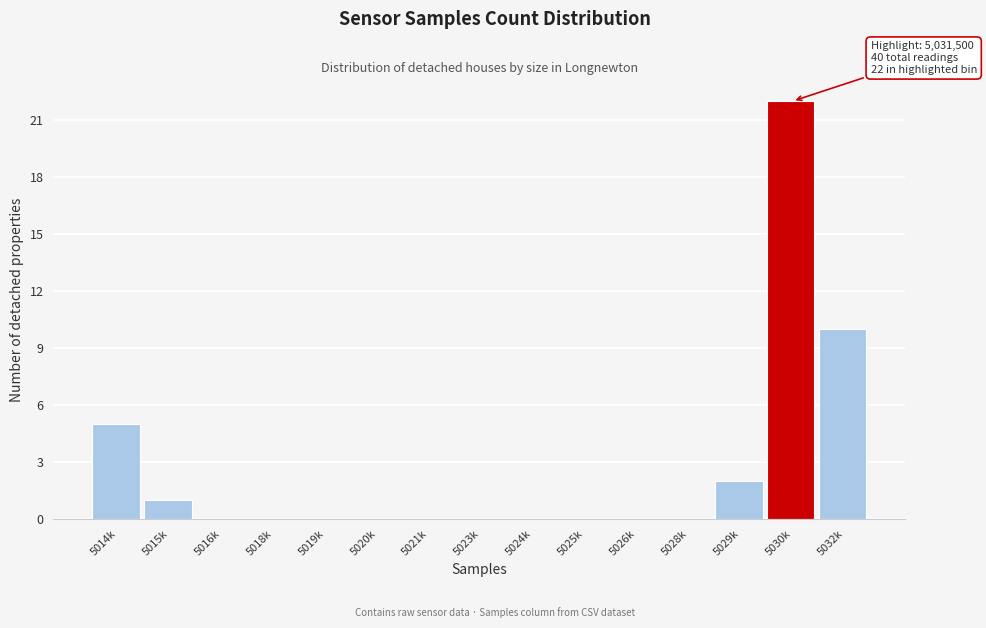

Reading right to left, transcribe all the data shown in this chart.

5032k=10	5030k=22	5029k=2	5028k=0	5026k=0	5025k=0	5024k=0	5023k=0	5021k=0	5020k=0	5019k=0	5018k=0	5016k=0	5015k=1	5014k=5